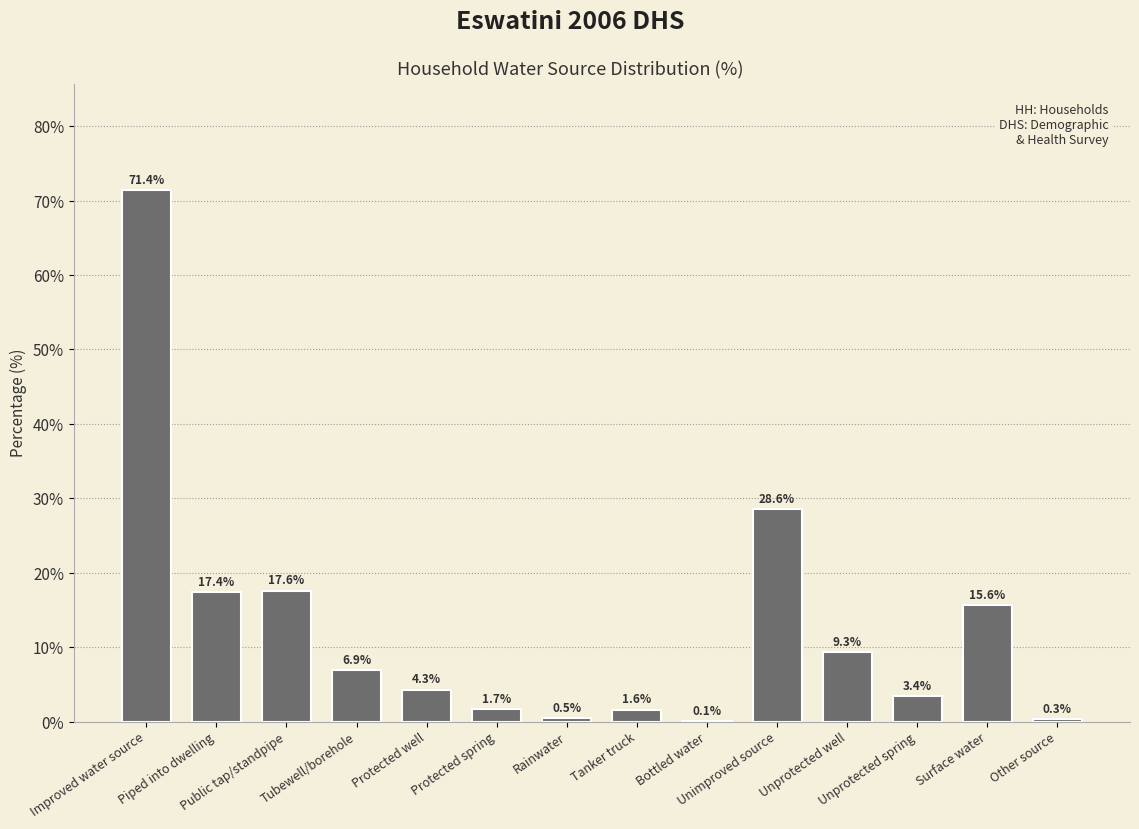

Count the number of values greater than 6.

7